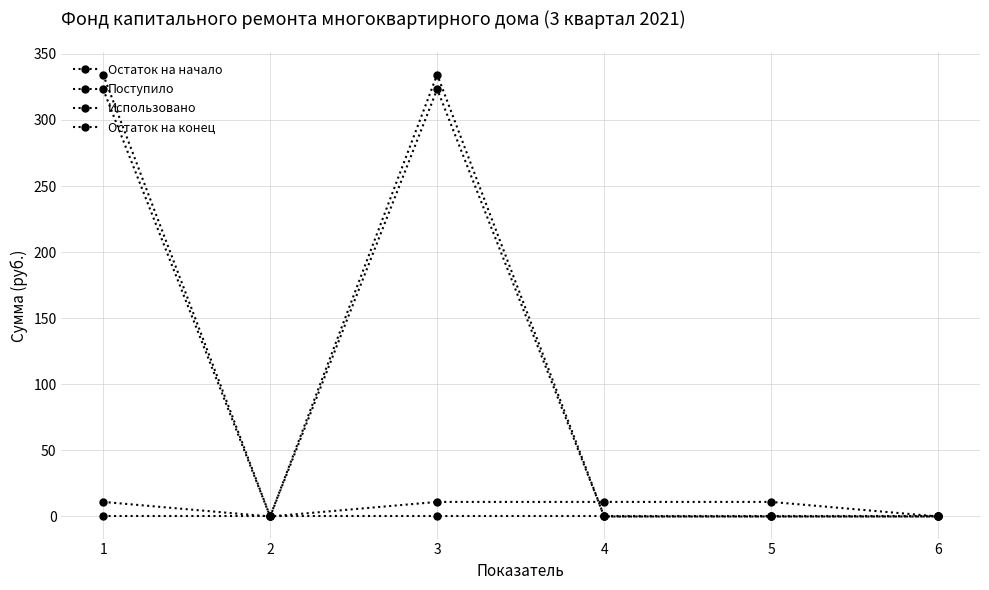

Is this an area chart (filled region under the line)?

No